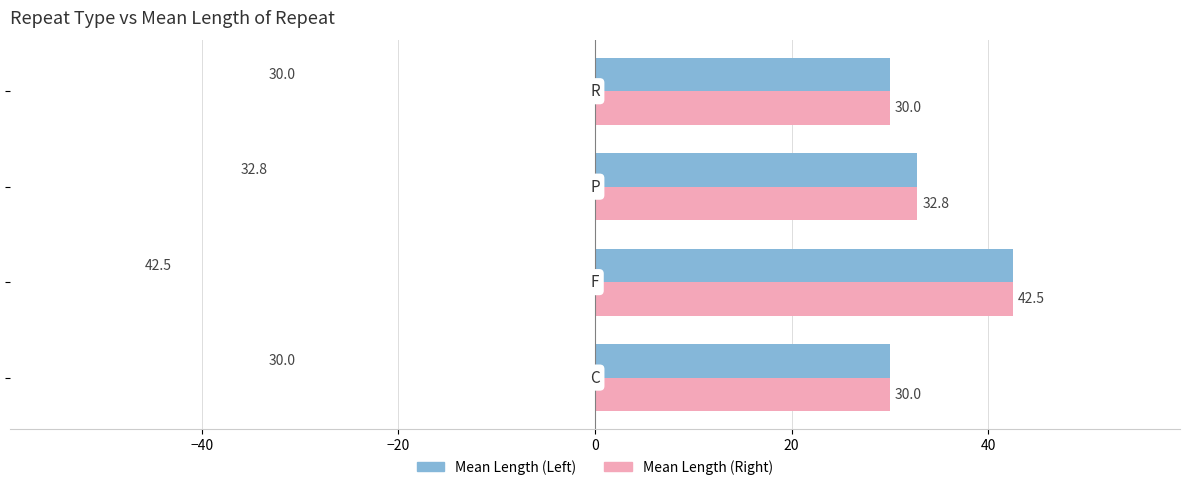

What is the maximum value for Mean Length (Right)?

42.5